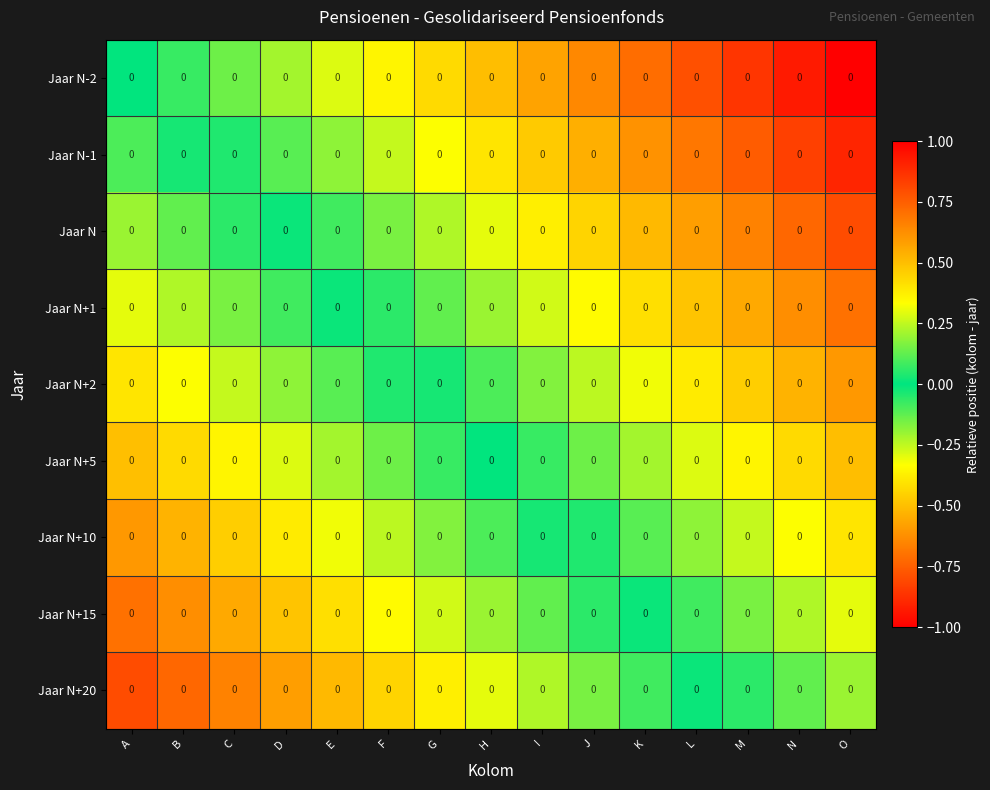

At which label does Jaar N-2 reach its minimum?

A